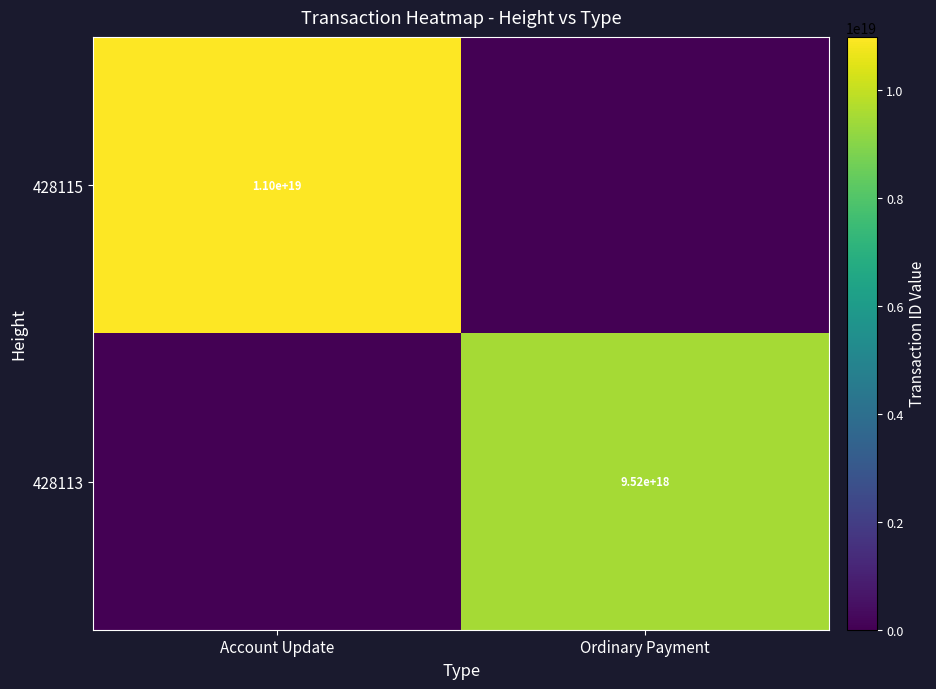

The 428115 series shows 6080078521807822848 at Account Update. True or false?

False